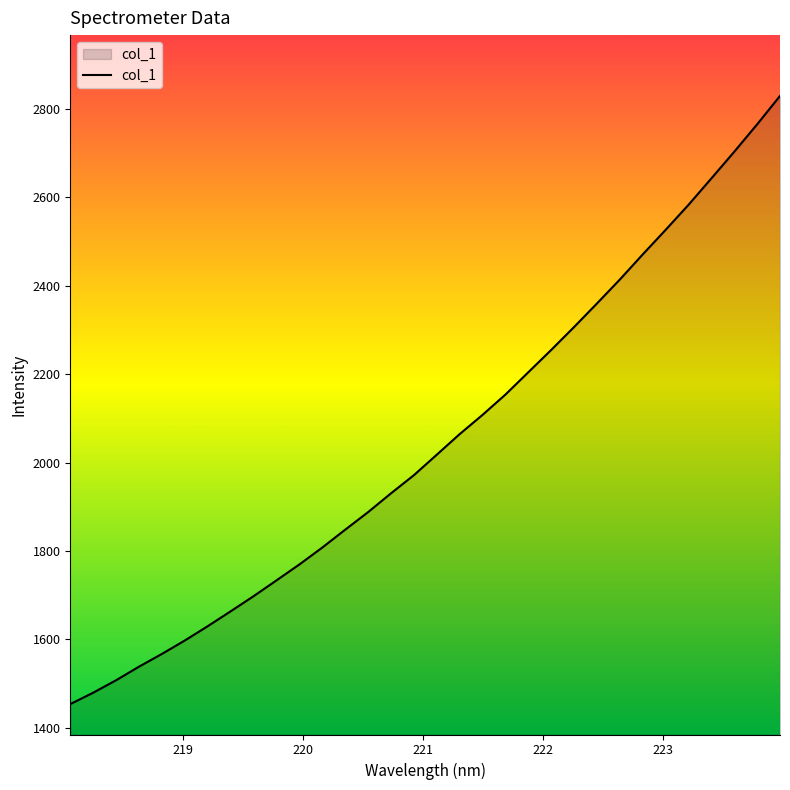

How many lines are shown in the chart?

1